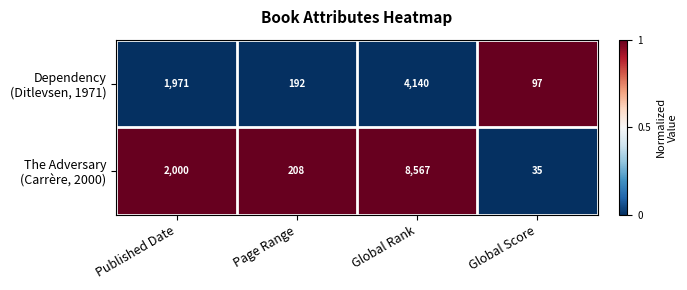

What is the total value across all series at Global Score?

132